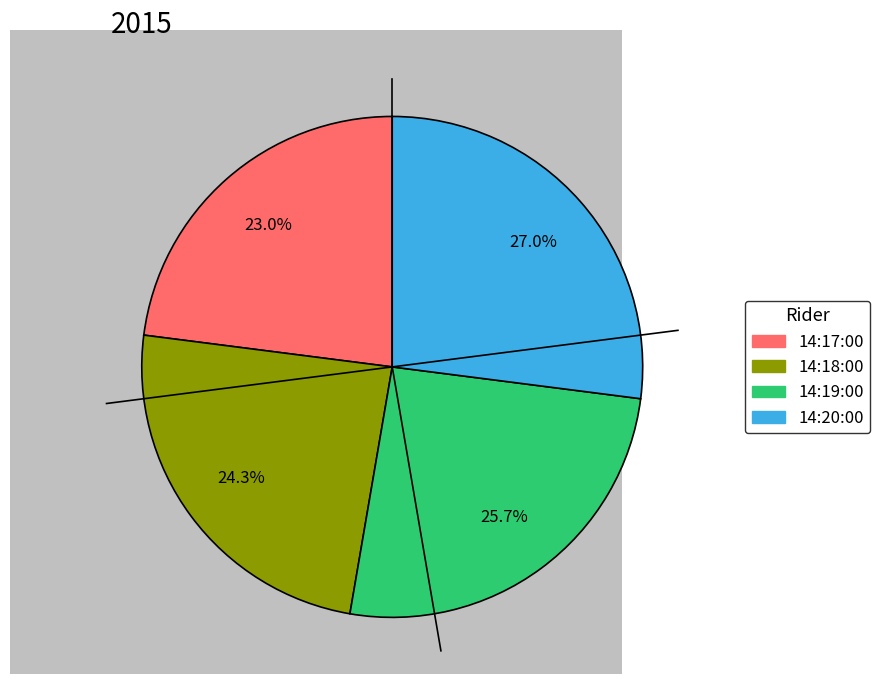

Does any single category account for the majority?

No